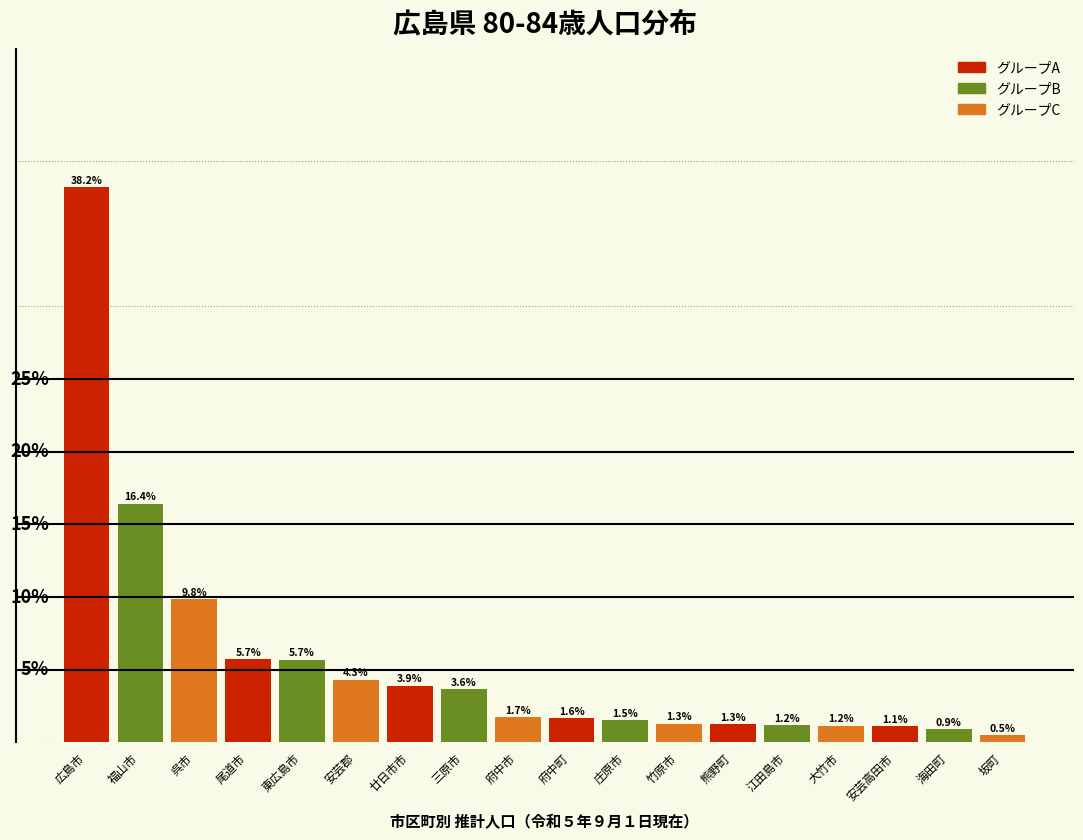

What is the label of the 17th bar from the right?

福山市